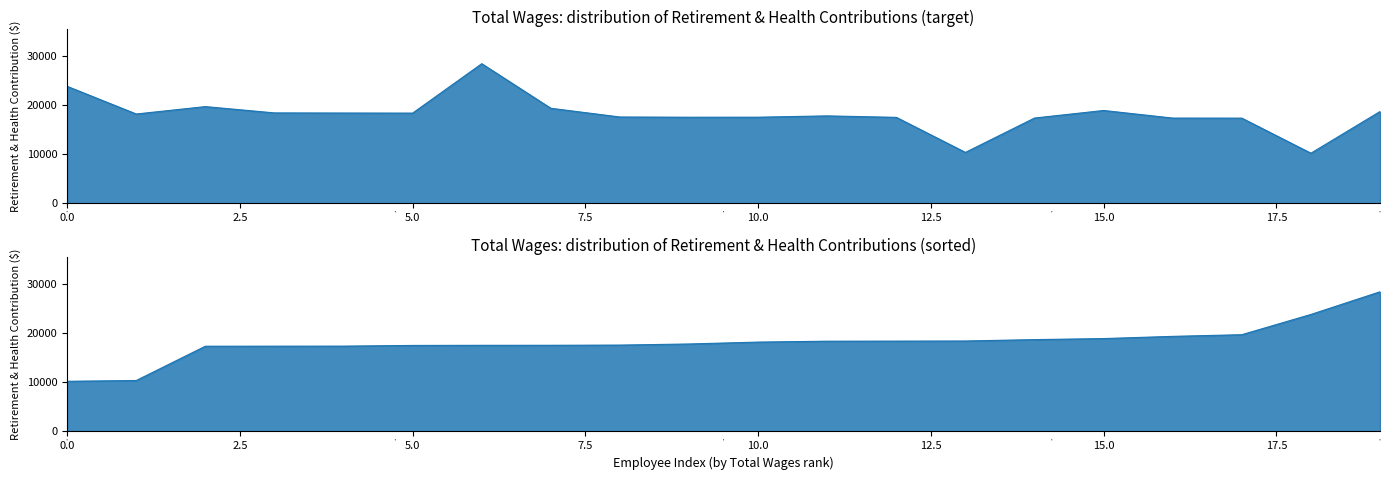

The chart shows a value of 32658.3 at 19. True or false?

False